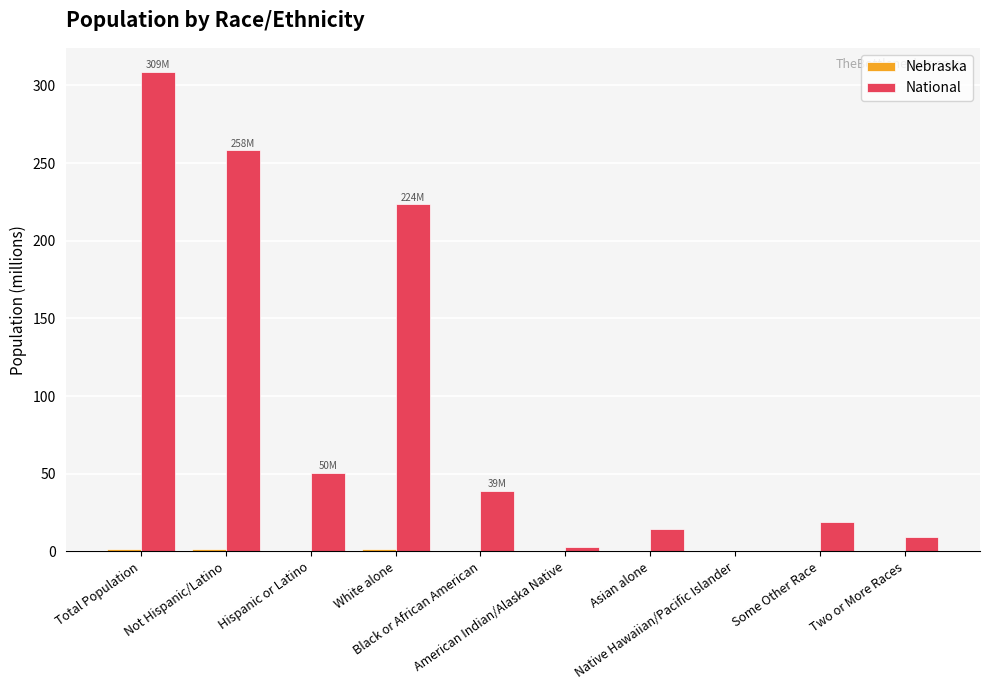

What is the spread (max minus min) of values at Native Hawaiian/Pacific Islander?

0.5